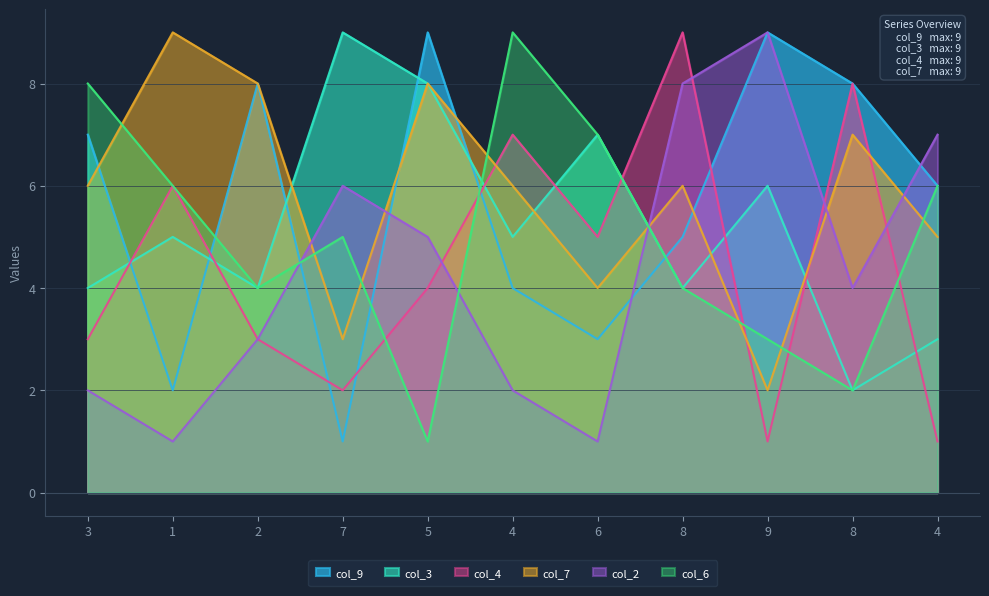

Reading right to left, list all the values displayed in this chart.

col_9: 4=6	8=8	9=9	8=5	6=3	4=4	5=9	7=1	2=8	1=2	3=7
col_3: 4=3	8=2	9=6	8=4	6=7	4=5	5=8	7=9	2=4	1=5	3=4
col_4: 4=1	8=8	9=1	8=9	6=5	4=7	5=4	7=2	2=3	1=6	3=3
col_7: 4=5	8=7	9=2	8=6	6=4	4=6	5=8	7=3	2=8	1=9	3=6
col_2: 4=7	8=4	9=9	8=8	6=1	4=2	5=5	7=6	2=3	1=1	3=2
col_6: 4=6	8=2	9=3	8=4	6=7	4=9	5=1	7=5	2=4	1=6	3=8